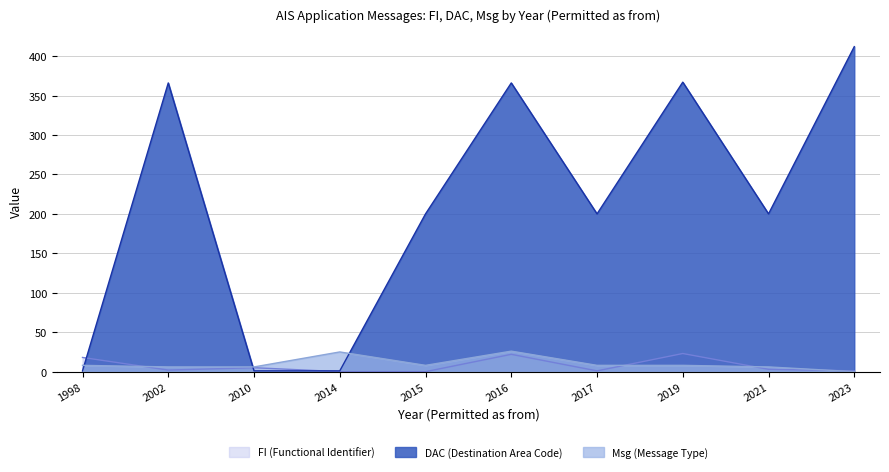

What is the sum of all FI (Functional Identifier) values?

75